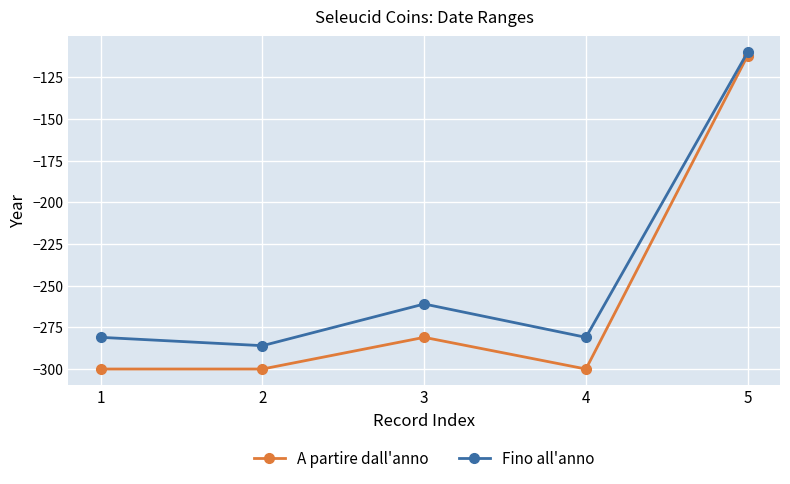

True or false: A partire dall'anno and Fino all'anno intersect in this chart.

False